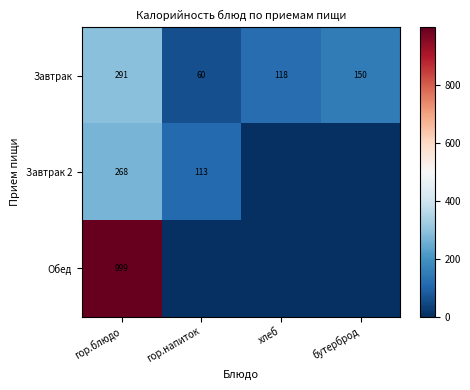

List the labels in order of Завтрак value, largest first.

гор.блюдо, бутерброд, хлеб, гор.напиток